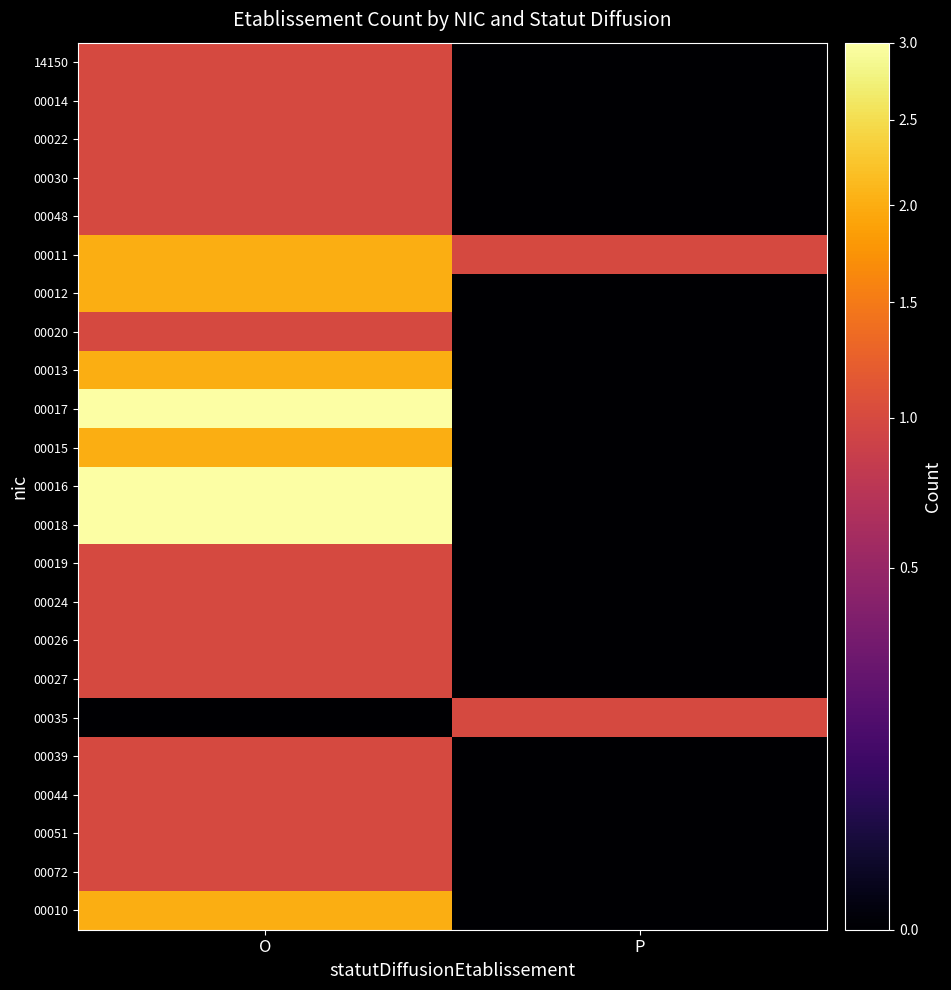

List the series in order of their peak value, highest first.

00017, 00016, 00018, 00011, 00012, 00013, 00015, 00010, 14150, 00014, 00022, 00030, 00048, 00020, 00019, 00024, 00026, 00027, 00035, 00039, 00044, 00051, 00072